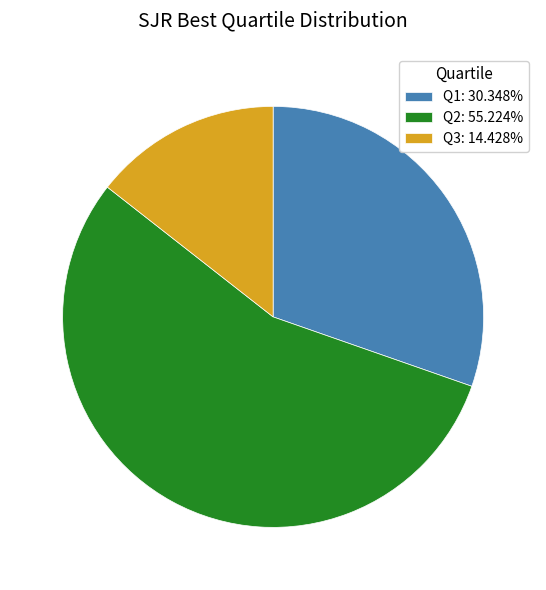

Which slice is the largest?

Q2